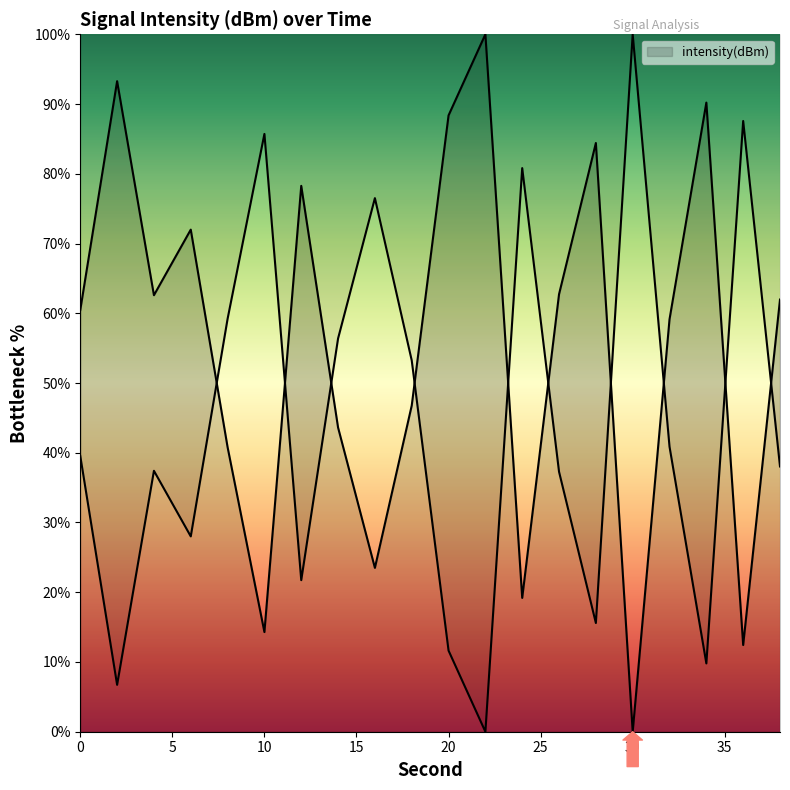

Is it true that the value at 18 is 46.8?

True